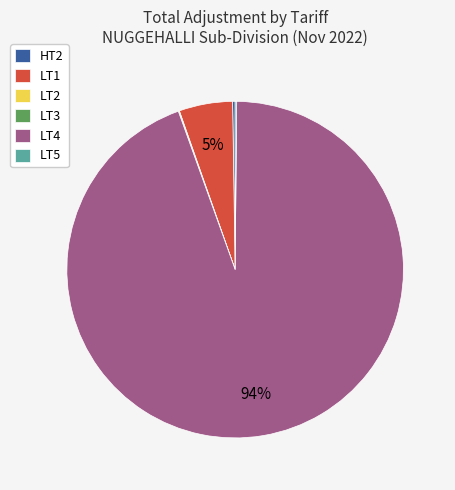

True or false: LT1 accounts for 5% of the total.

True